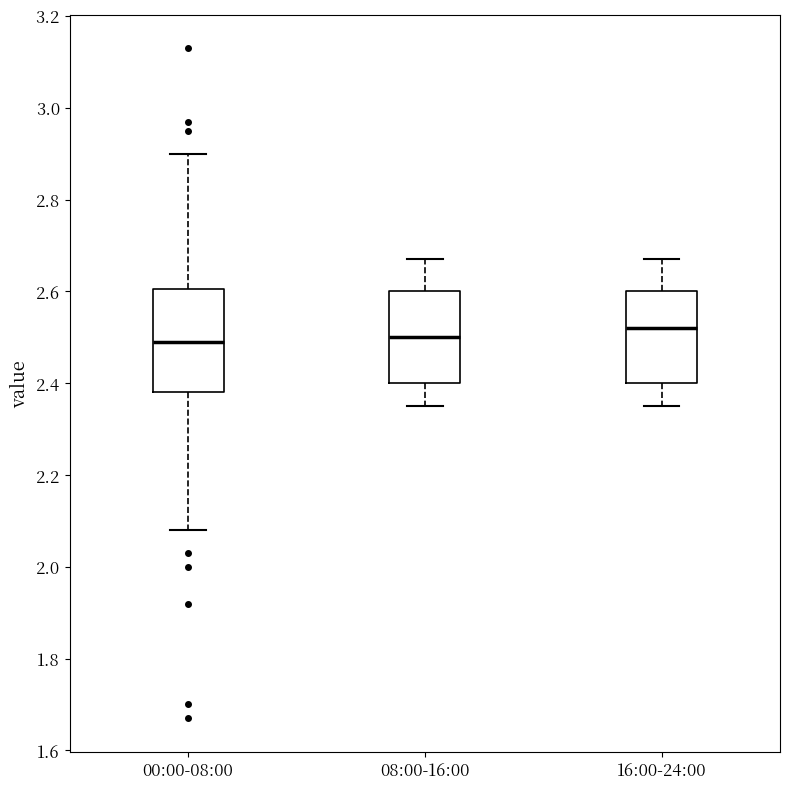

Which box has the highest median line?

16:00-24:00